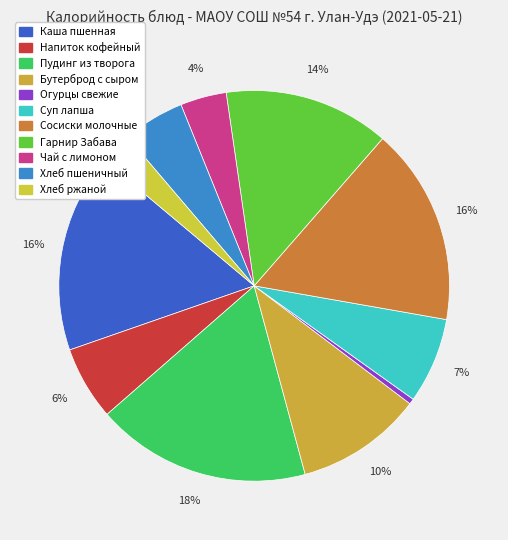

To the nearest percent, what is the difference between the largest and smallest slice percentages?

17%